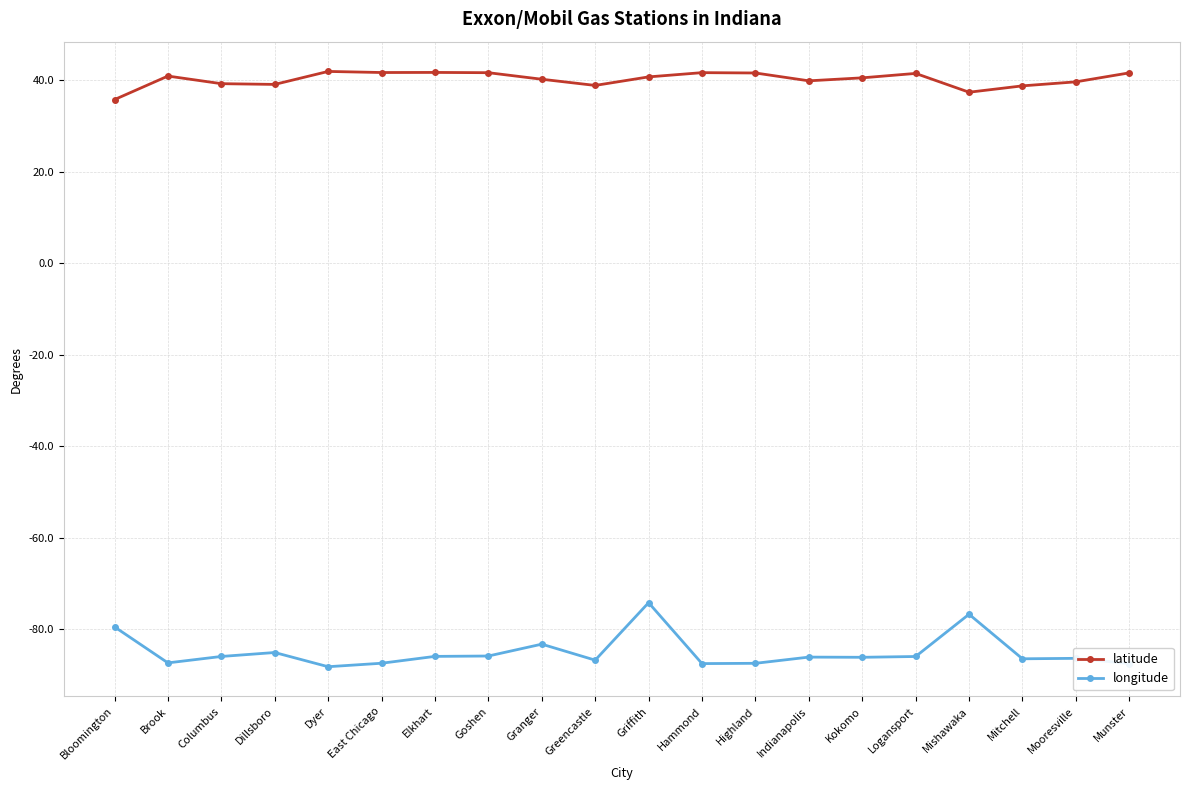

The longitude series shows -133.2 at Dillsboro. True or false?

False